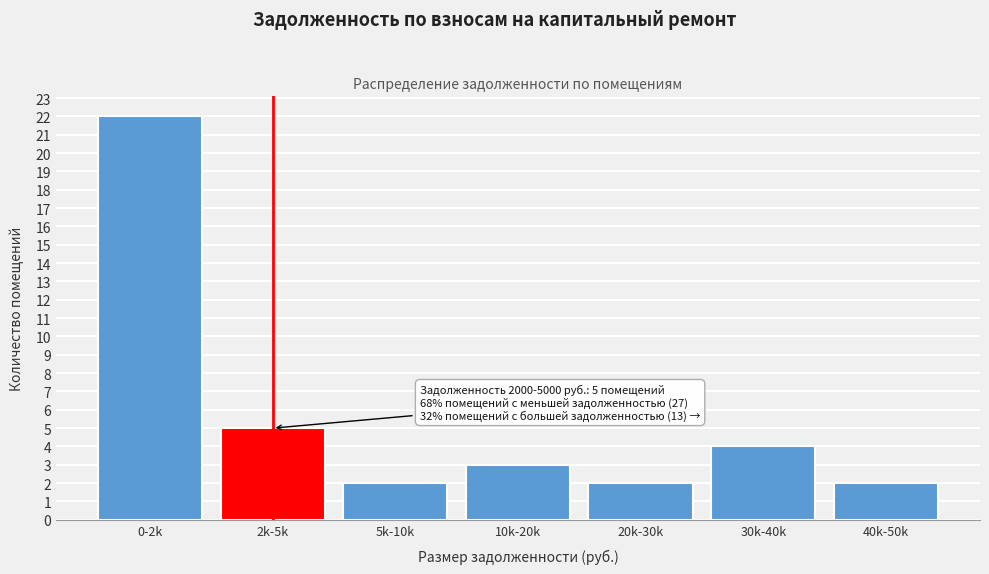

Reading left to right, transcribe all the data shown in this chart.

0-2k=22	2k-5k=5	5k-10k=2	10k-20k=3	20k-30k=2	30k-40k=4	40k-50k=2